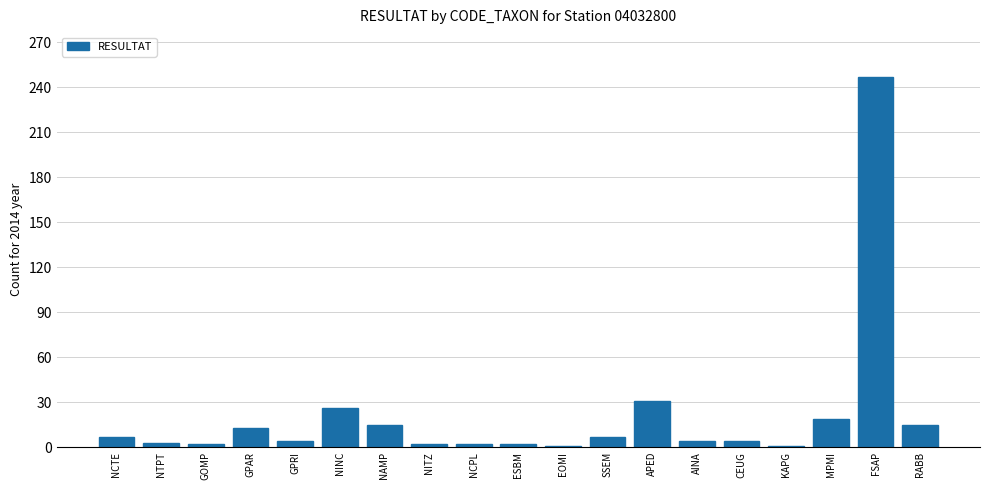

The value at APED is 31. True or false?

True